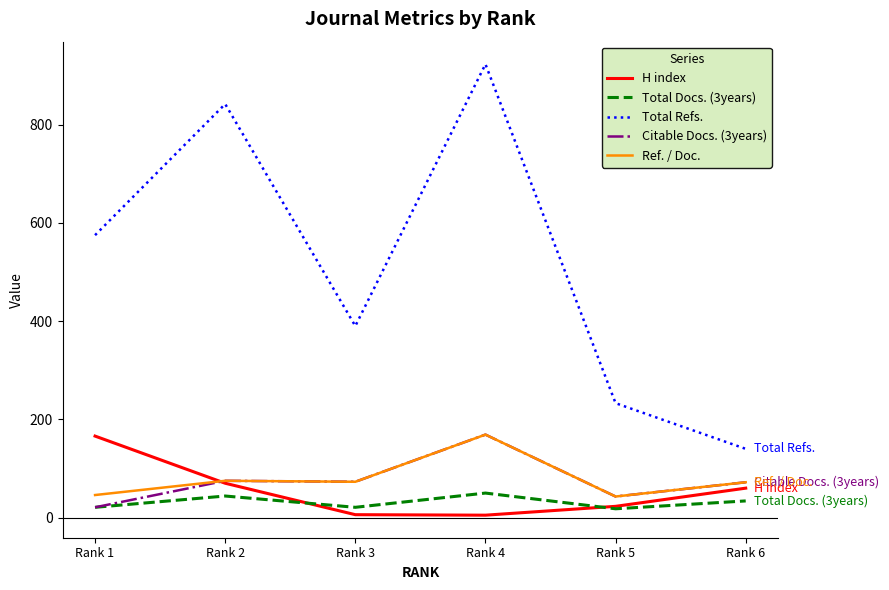

Count the number of categories in the chart.

6